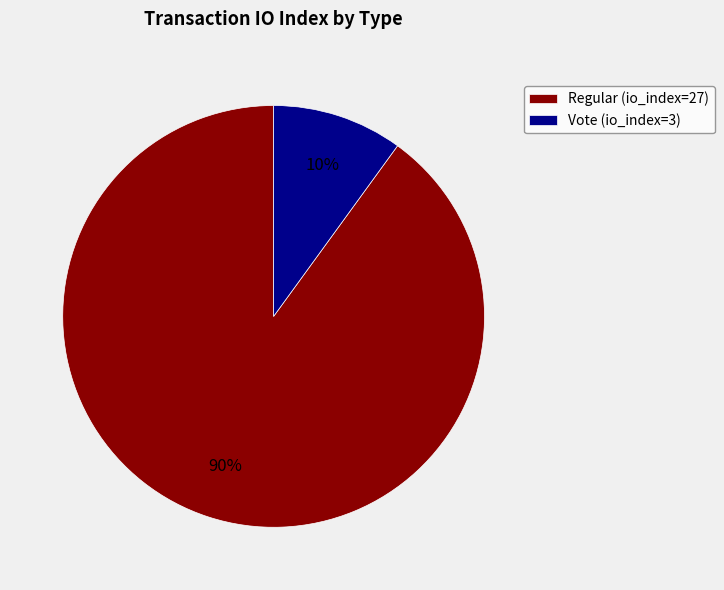

How many segments does this pie chart have?

2